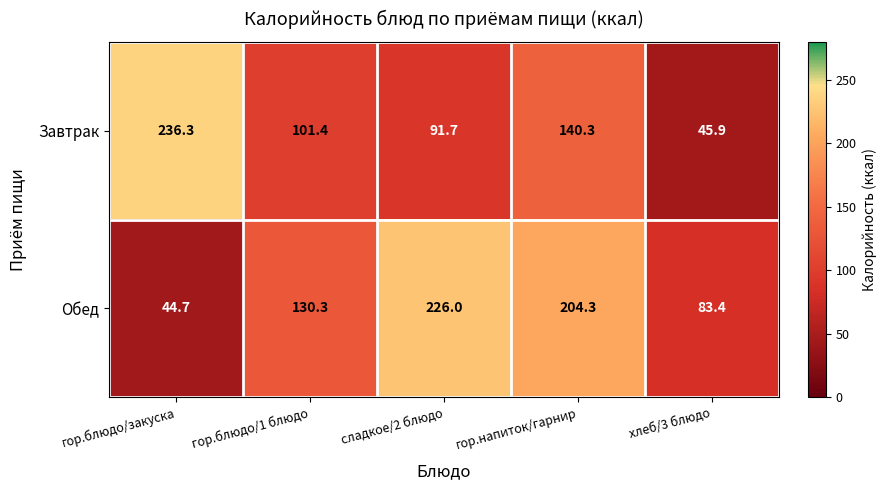

Reading left to right, transcribe all the data shown in this chart.

Завтрак: 236.3	101.4	91.7	140.3	45.9
Обед: 44.7	130.3	226.0	204.3	83.4